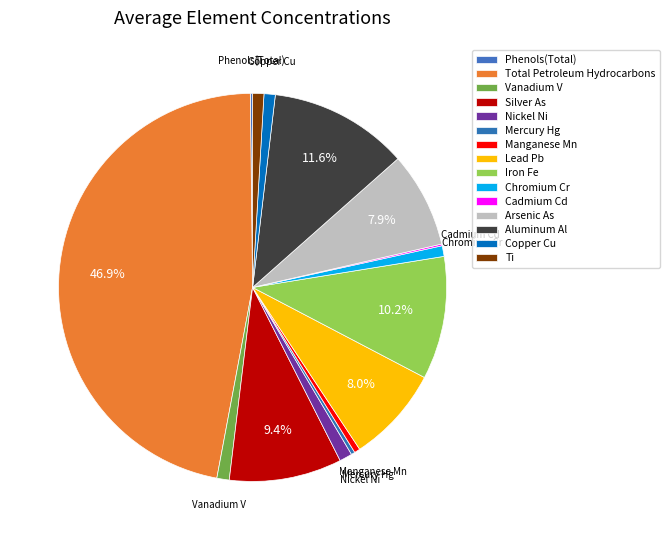

To the nearest percent, what is the difference between the largest and smallest slice percentages?

47%